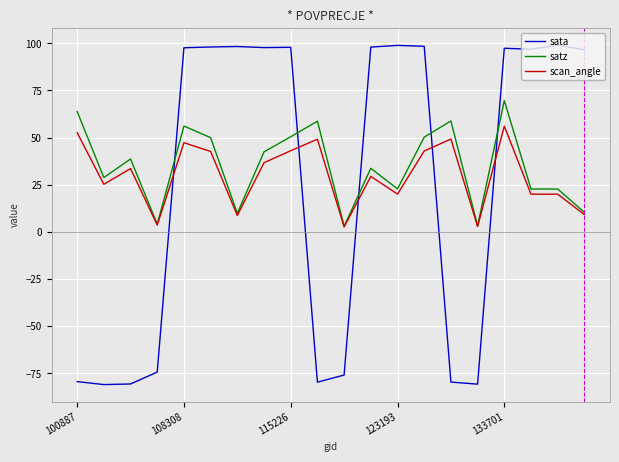

Rank the series by their maximum value, from lowest to highest.

scan_angle, satz, sata